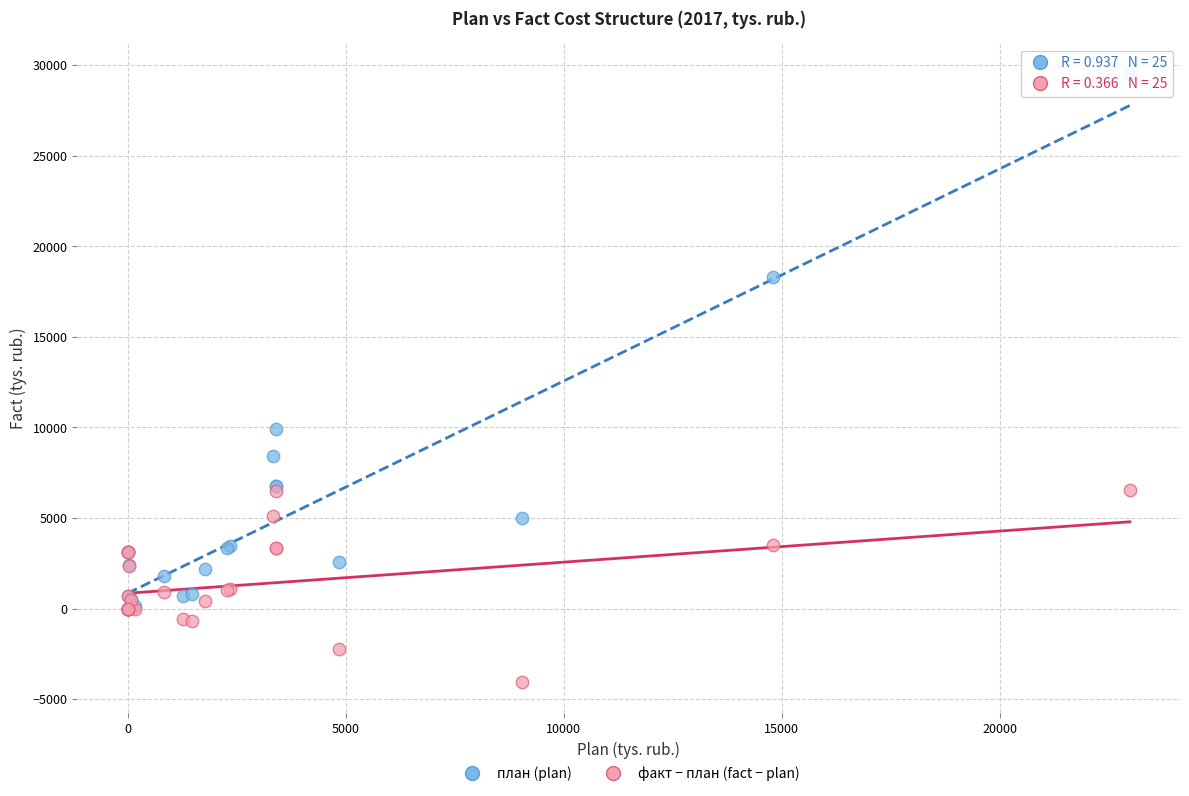

Which series contains the highest Y value?

план (plan)